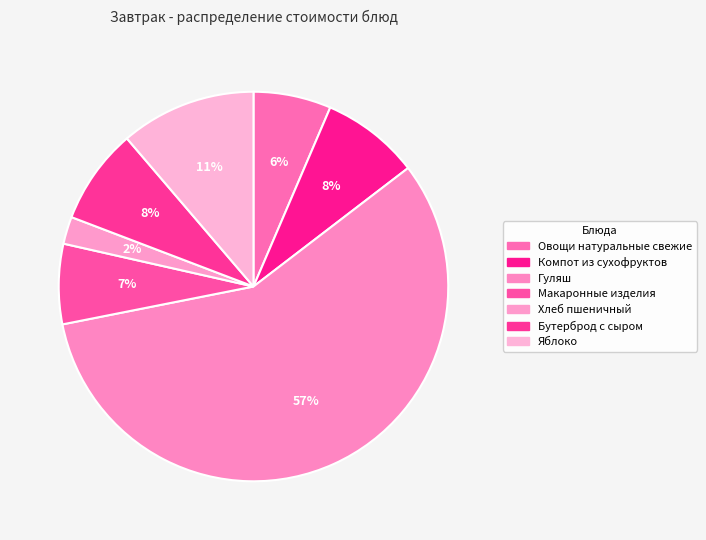

To the nearest percent, what is the average slice percentage?

14%